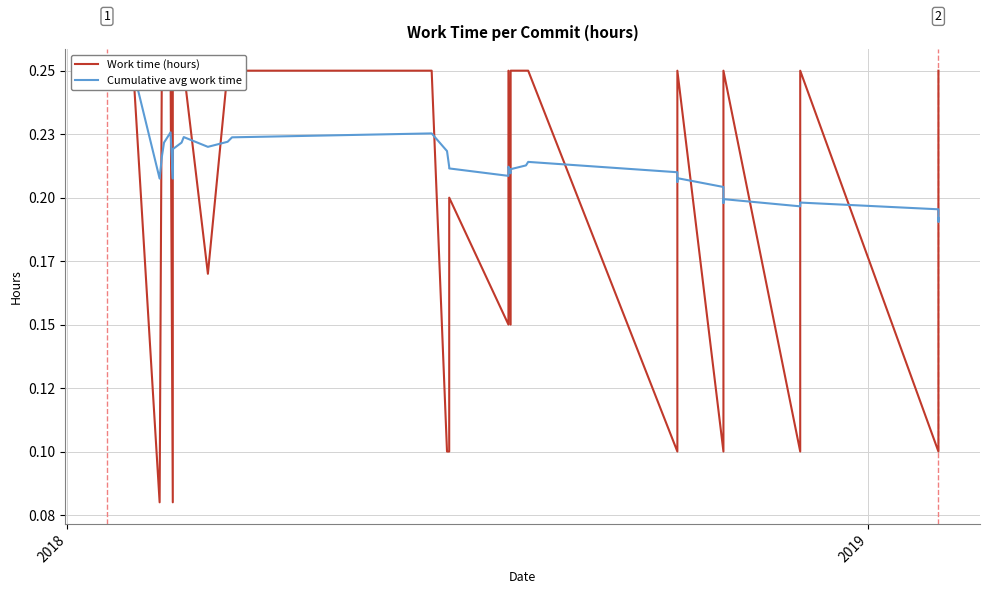

How many Work time (hours) values are between 0 and 1?

40